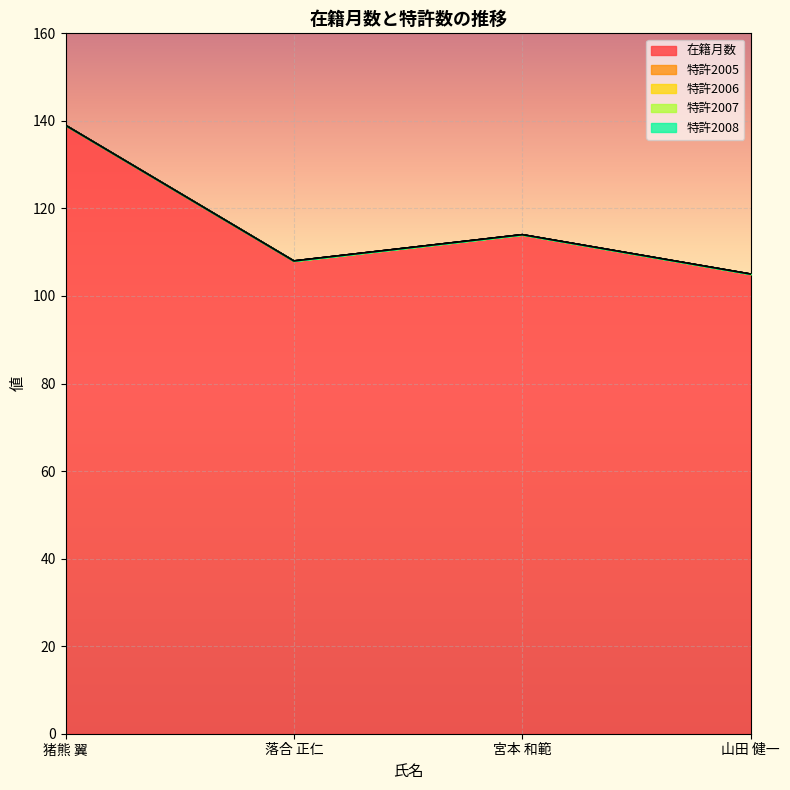

At which category is the sum across all series the highest?

猪熊 翼